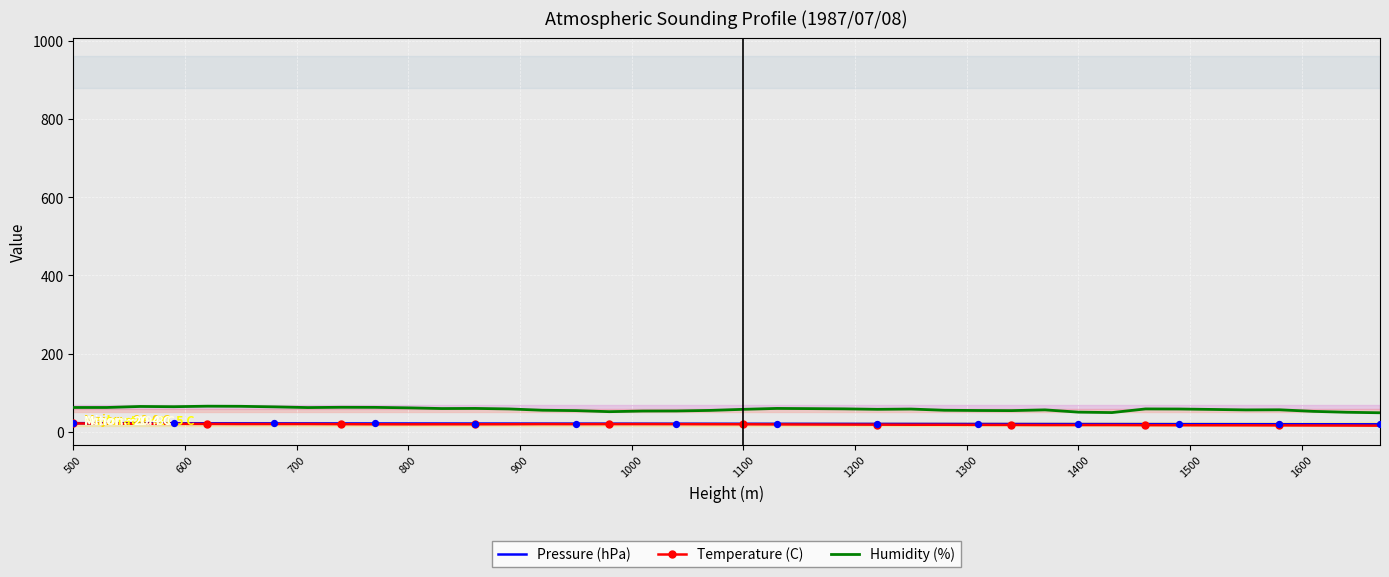

Which series has the widest spread of values?

Humidity (%)